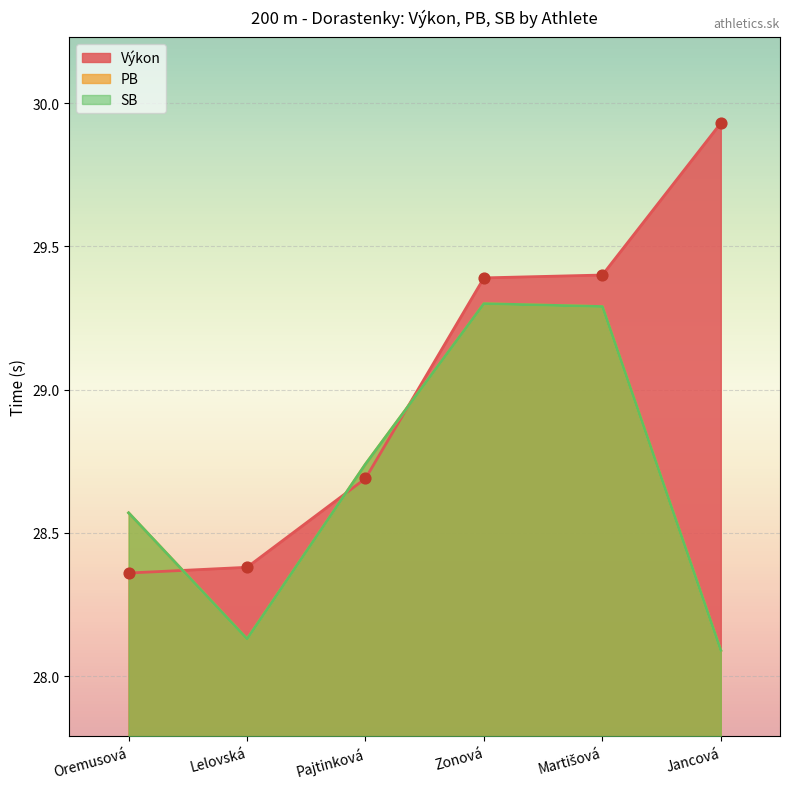

What is the total value across all series at Pajtinková?

86.2